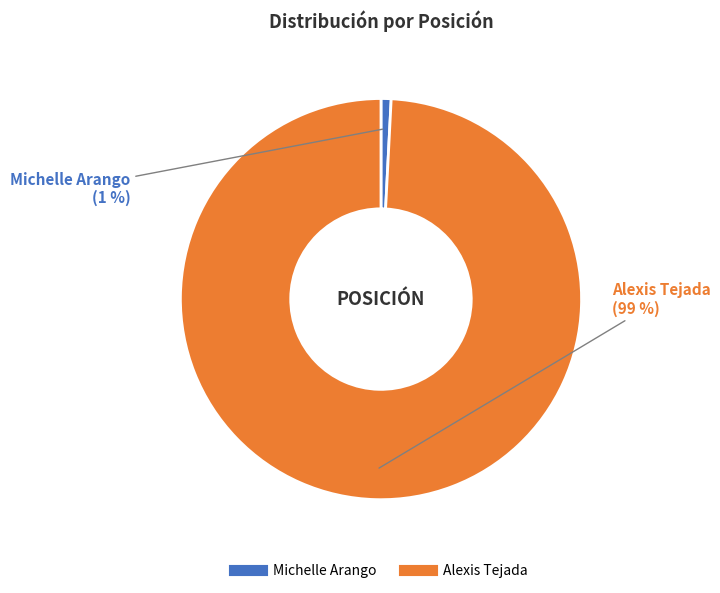

Count the number of slices in the pie.

2